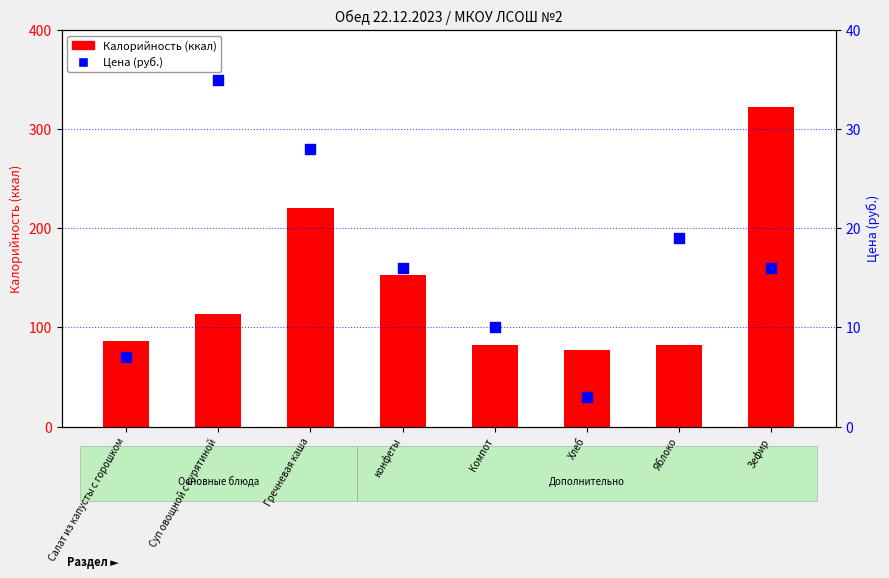

Which series reaches the minimum Y coordinate?

Цена